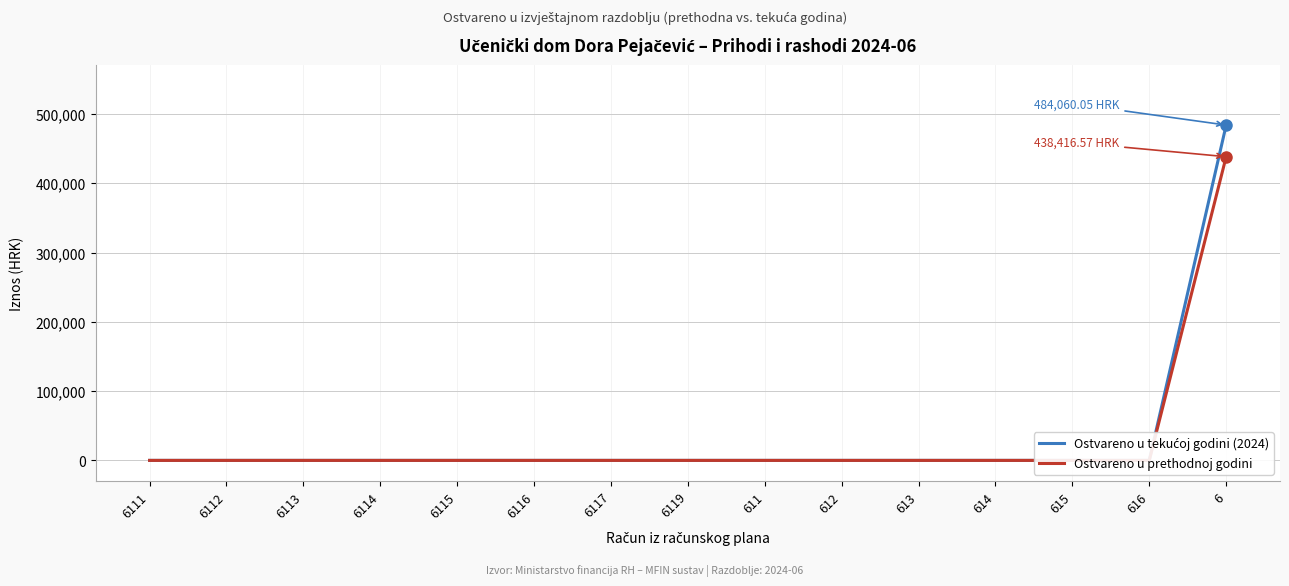

How many data points does each series have?

15